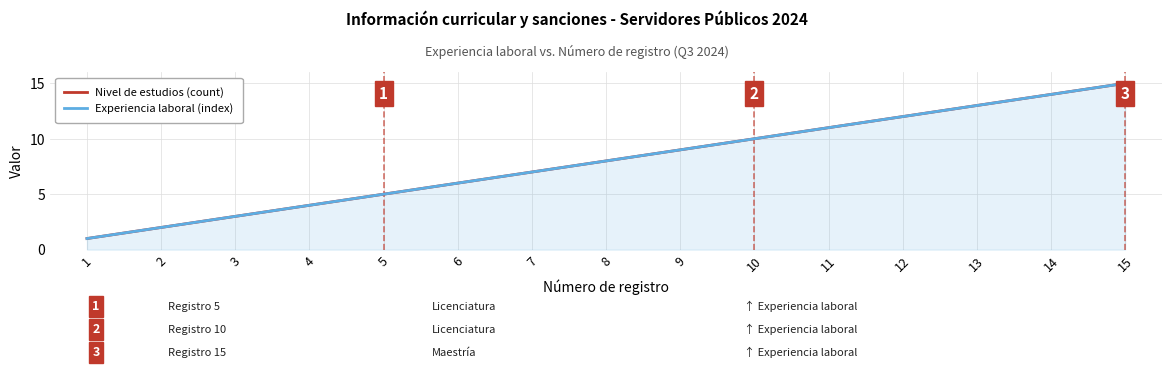

What is the difference between the Nivel de estudios (count) values at 12 and 4?

8